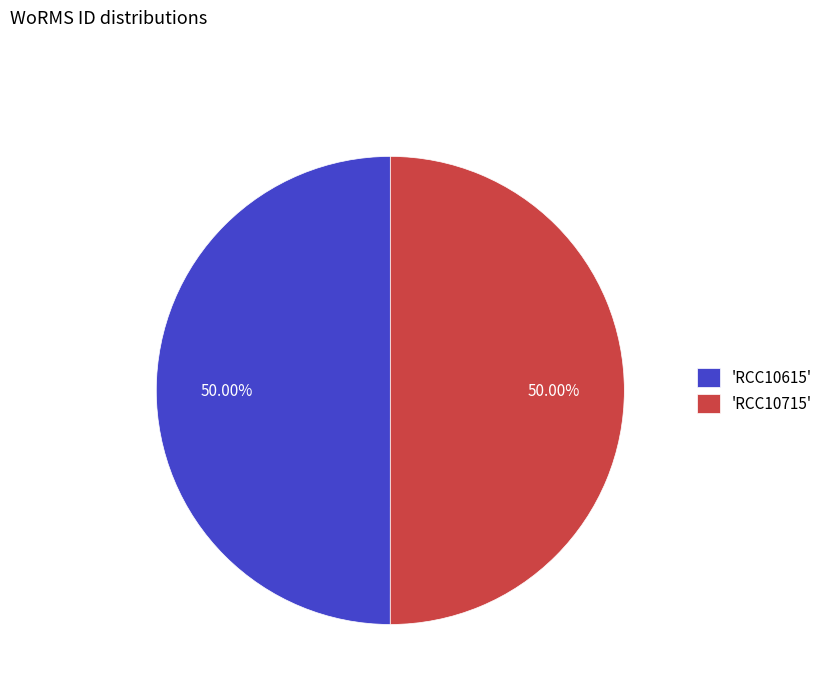

Is the sum of 'RCC10615' and 'RCC10715' greater than half?

Yes